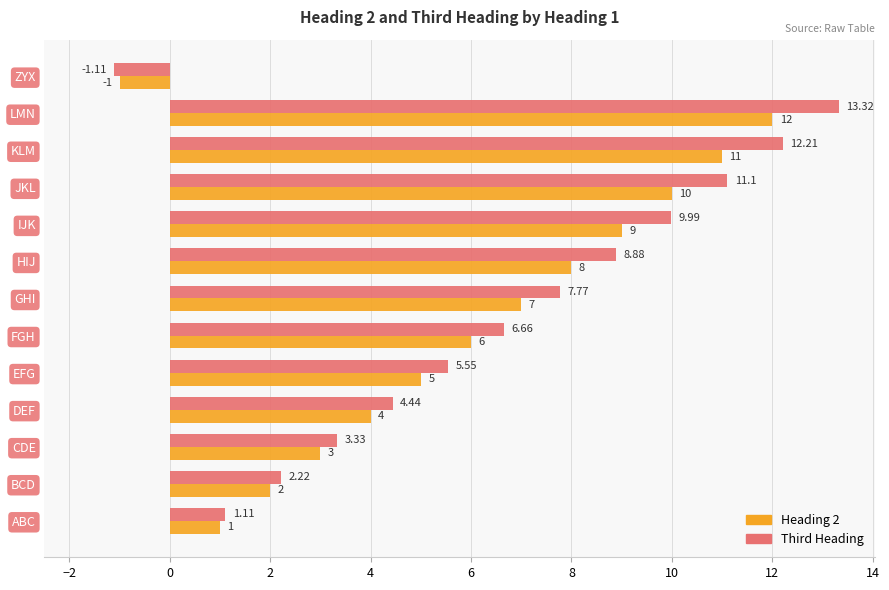

Which category has the highest value across all series?

LMN